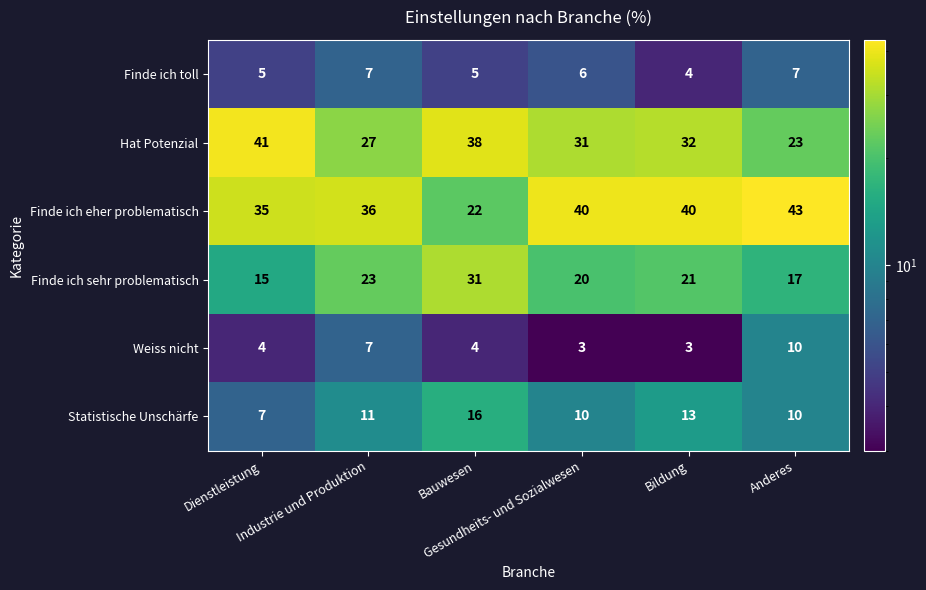

Between Industrie und Produktion and Bildung, which series saw the biggest shift?

Hat Potenzial